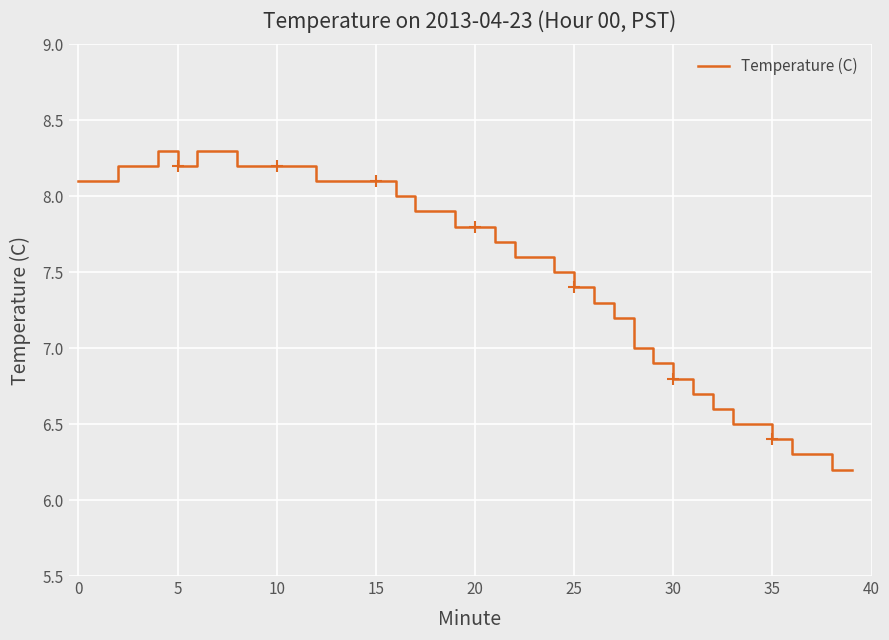

Reading left to right, what are all the values shown in this chart?

8.1	8.1	8.2	8.2	8.3	8.2	8.3	8.3	8.2	8.2	8.2	8.2	8.1	8.1	8.1	8.1	8.0	7.9	7.9	7.8	7.8	7.7	7.6	7.6	7.5	7.4	7.3	7.2	7.0	6.9	6.8	6.7	6.6	6.5	6.5	6.4	6.3	6.3	6.2	6.2